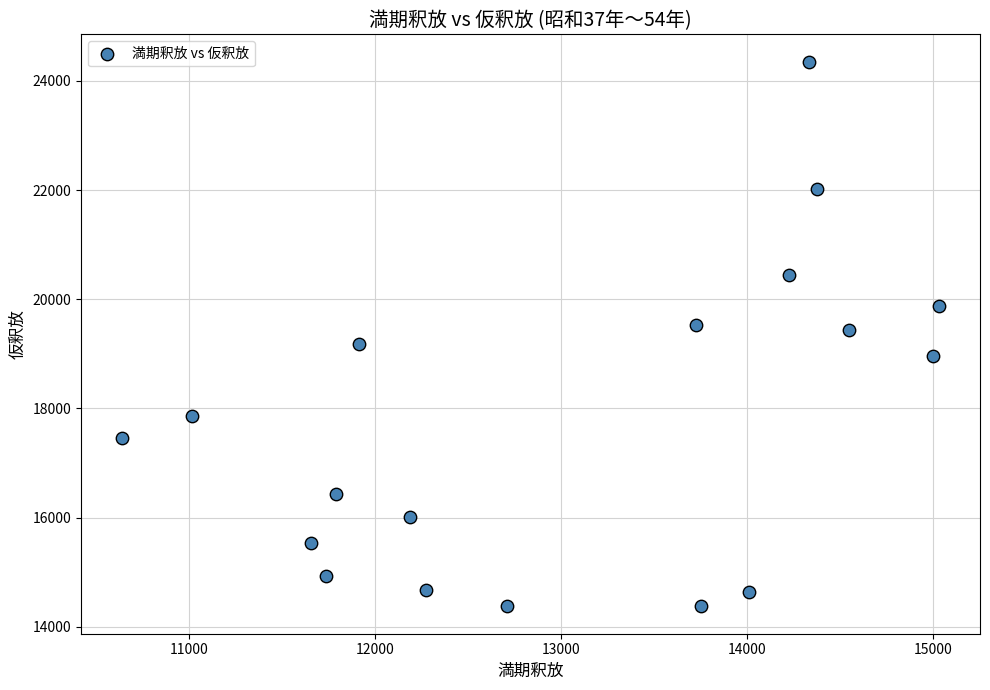

What is the range of X values (max minus min)?

4393